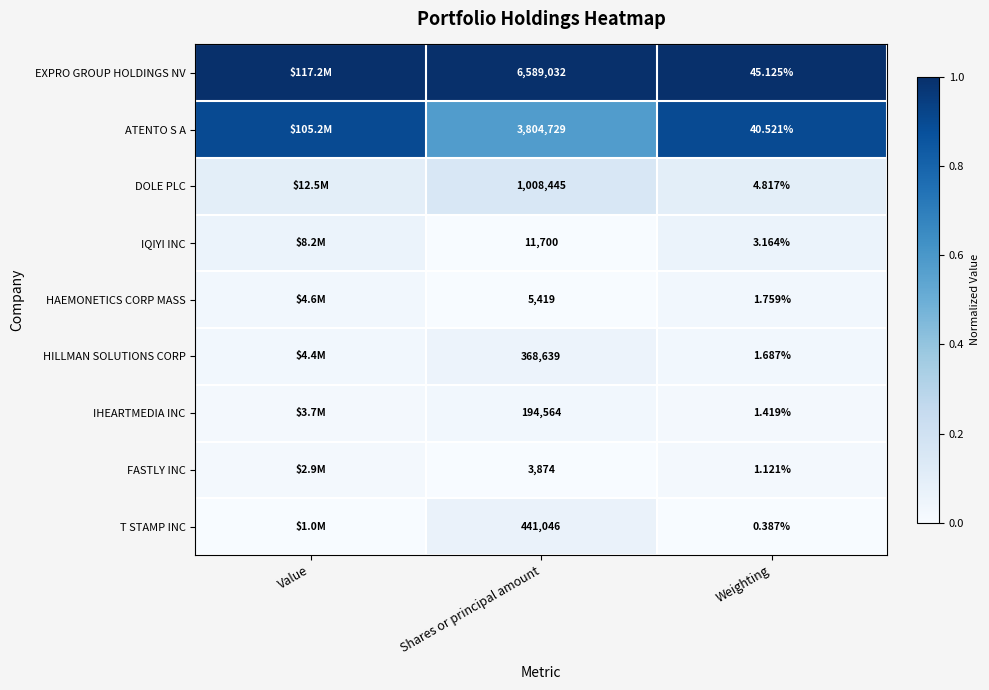

Is the value of EXPRO GROUP HOLDINGS NV at Weighting greater than the value of IHEARTMEDIA INC at Shares or principal amount?

No